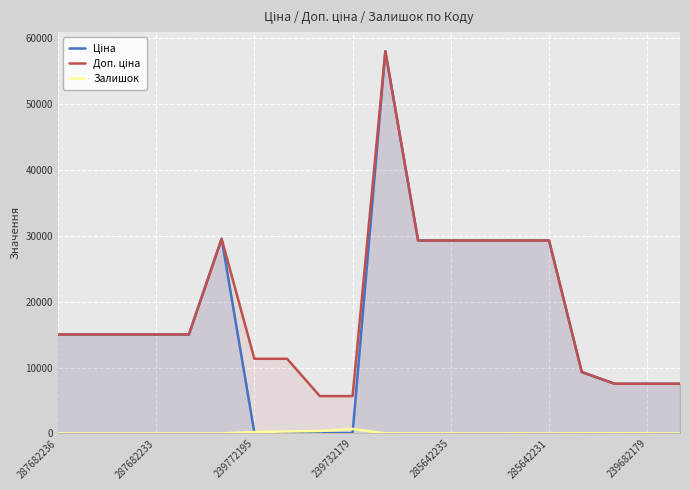

Which series has the widest spread of values?

Ціна